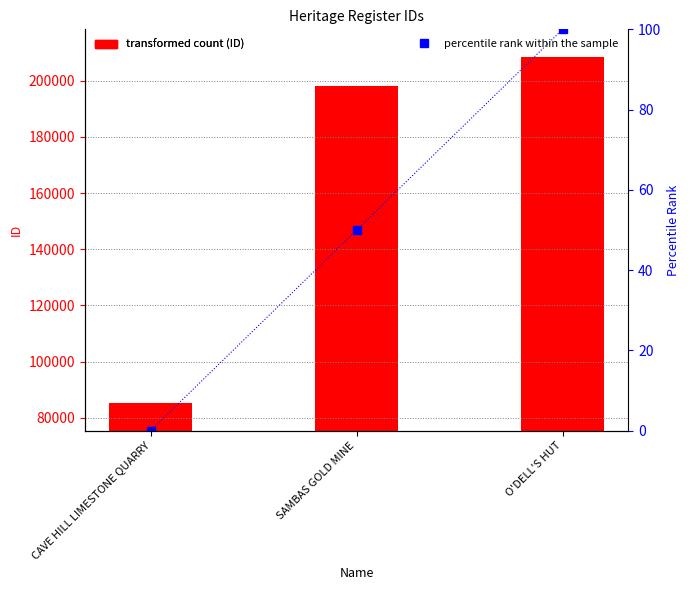

Between CAVE HILL LIMESTONE QUARRY and O'DELL'S HUT, which series saw the biggest shift?

ID